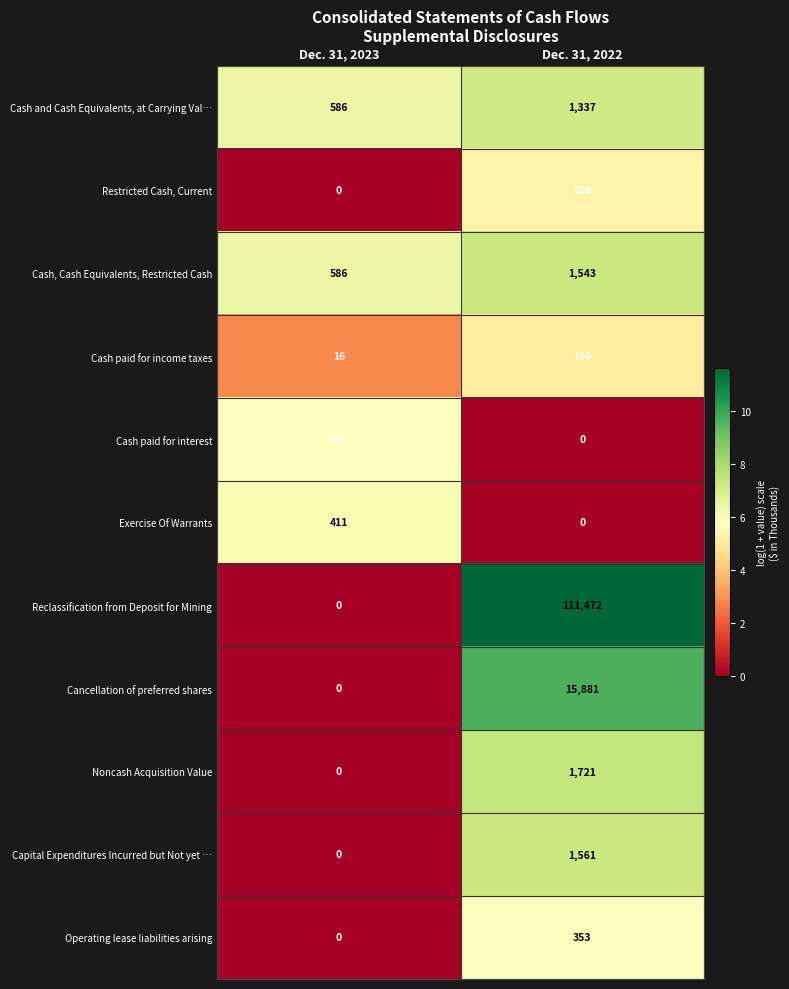

What is the difference between the Exercise Of Warrants values at Dec. 31, 2023 and Dec. 31, 2022?

411